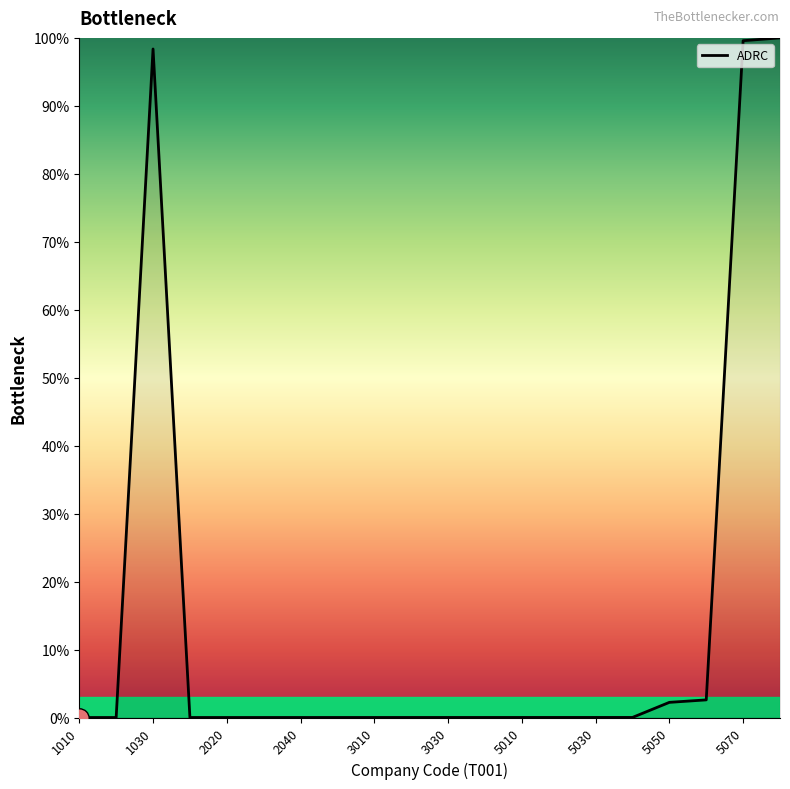

What is the difference between the maximum and second lowest values?

100.0